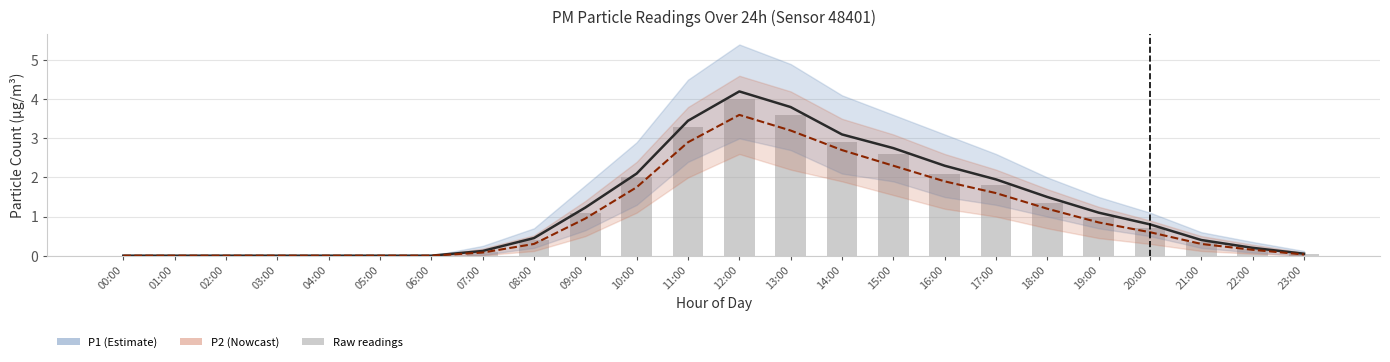

Which category has the highest value in the raw_bars series?

12:00